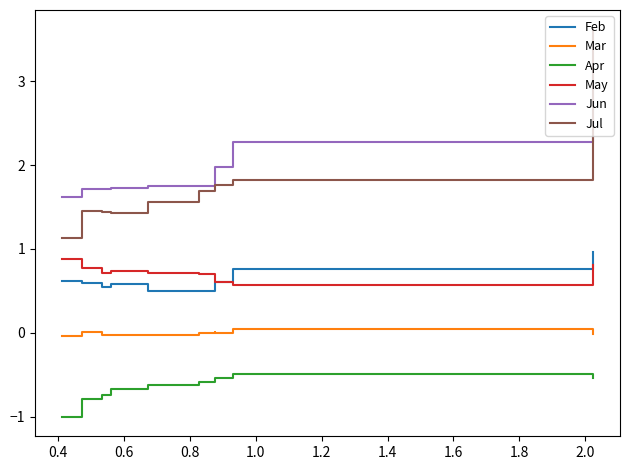

True or false: Mar and May intersect in this chart.

False